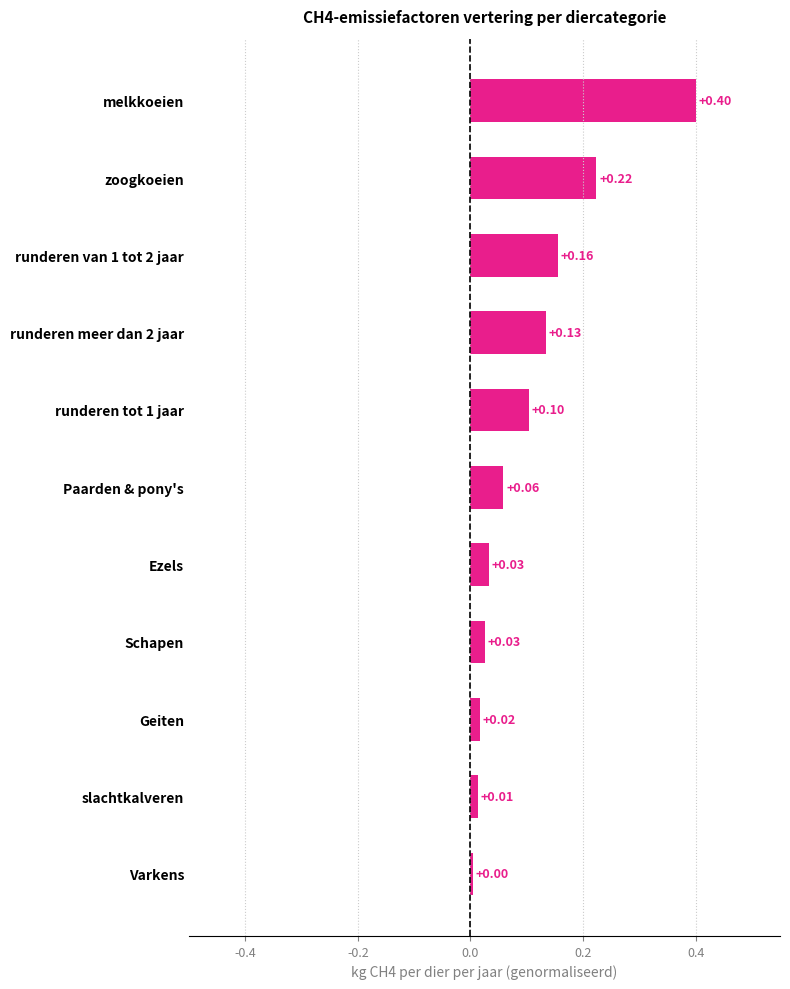

What is the sum of all values?

1.2